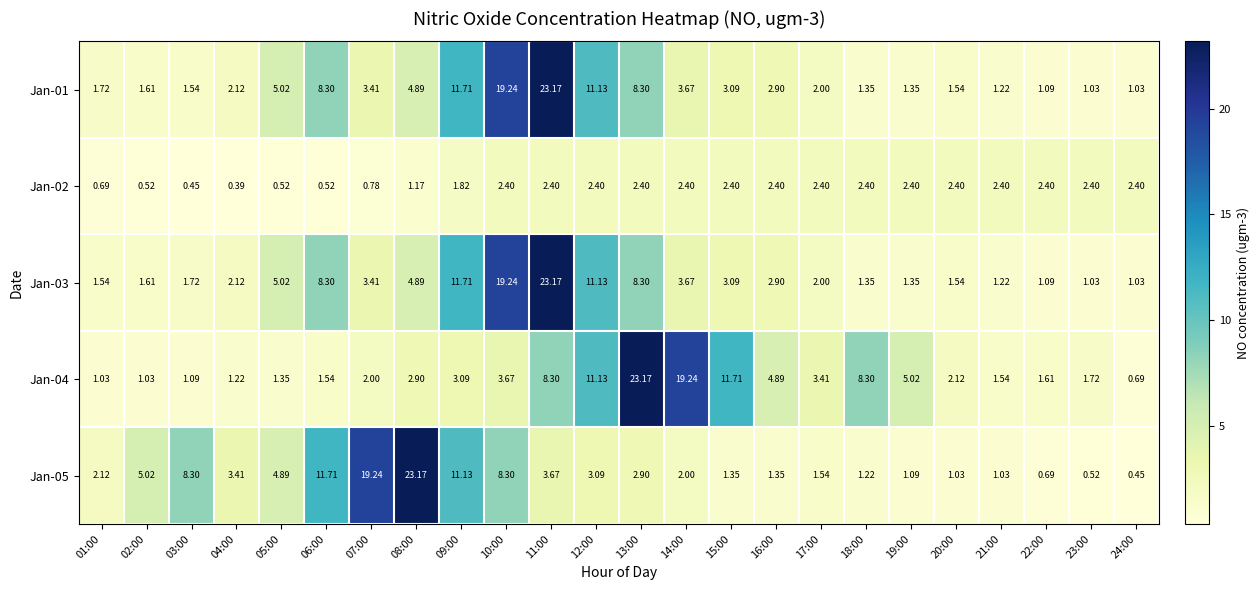

Reading left to right, transcribe all the data shown in this chart.

Jan-01: 01:00=1.7	02:00=1.6	03:00=1.5	04:00=2.1	05:00=5.0	06:00=8.3	07:00=3.4	08:00=4.9	09:00=11.7	10:00=19.2	11:00=23.2	12:00=11.1	13:00=8.3	14:00=3.7	15:00=3.1	16:00=2.9	17:00=2.0	18:00=1.4	19:00=1.4	20:00=1.5	21:00=1.2	22:00=1.1	23:00=1.0	24:00=1.0
Jan-02: 01:00=0.7	02:00=0.5	03:00=0.5	04:00=0.4	05:00=0.5	06:00=0.5	07:00=0.8	08:00=1.2	09:00=1.8	10:00=2.4	11:00=2.4	12:00=2.4	13:00=2.4	14:00=2.4	15:00=2.4	16:00=2.4	17:00=2.4	18:00=2.4	19:00=2.4	20:00=2.4	21:00=2.4	22:00=2.4	23:00=2.4	24:00=2.4
Jan-03: 01:00=1.5	02:00=1.6	03:00=1.7	04:00=2.1	05:00=5.0	06:00=8.3	07:00=3.4	08:00=4.9	09:00=11.7	10:00=19.2	11:00=23.2	12:00=11.1	13:00=8.3	14:00=3.7	15:00=3.1	16:00=2.9	17:00=2.0	18:00=1.4	19:00=1.4	20:00=1.5	21:00=1.2	22:00=1.1	23:00=1.0	24:00=1.0
Jan-04: 01:00=1.0	02:00=1.0	03:00=1.1	04:00=1.2	05:00=1.4	06:00=1.5	07:00=2.0	08:00=2.9	09:00=3.1	10:00=3.7	11:00=8.3	12:00=11.1	13:00=23.2	14:00=19.2	15:00=11.7	16:00=4.9	17:00=3.4	18:00=8.3	19:00=5.0	20:00=2.1	21:00=1.5	22:00=1.6	23:00=1.7	24:00=0.7
Jan-05: 01:00=2.1	02:00=5.0	03:00=8.3	04:00=3.4	05:00=4.9	06:00=11.7	07:00=19.2	08:00=23.2	09:00=11.1	10:00=8.3	11:00=3.7	12:00=3.1	13:00=2.9	14:00=2.0	15:00=1.4	16:00=1.4	17:00=1.5	18:00=1.2	19:00=1.1	20:00=1.0	21:00=1.0	22:00=0.7	23:00=0.5	24:00=0.5